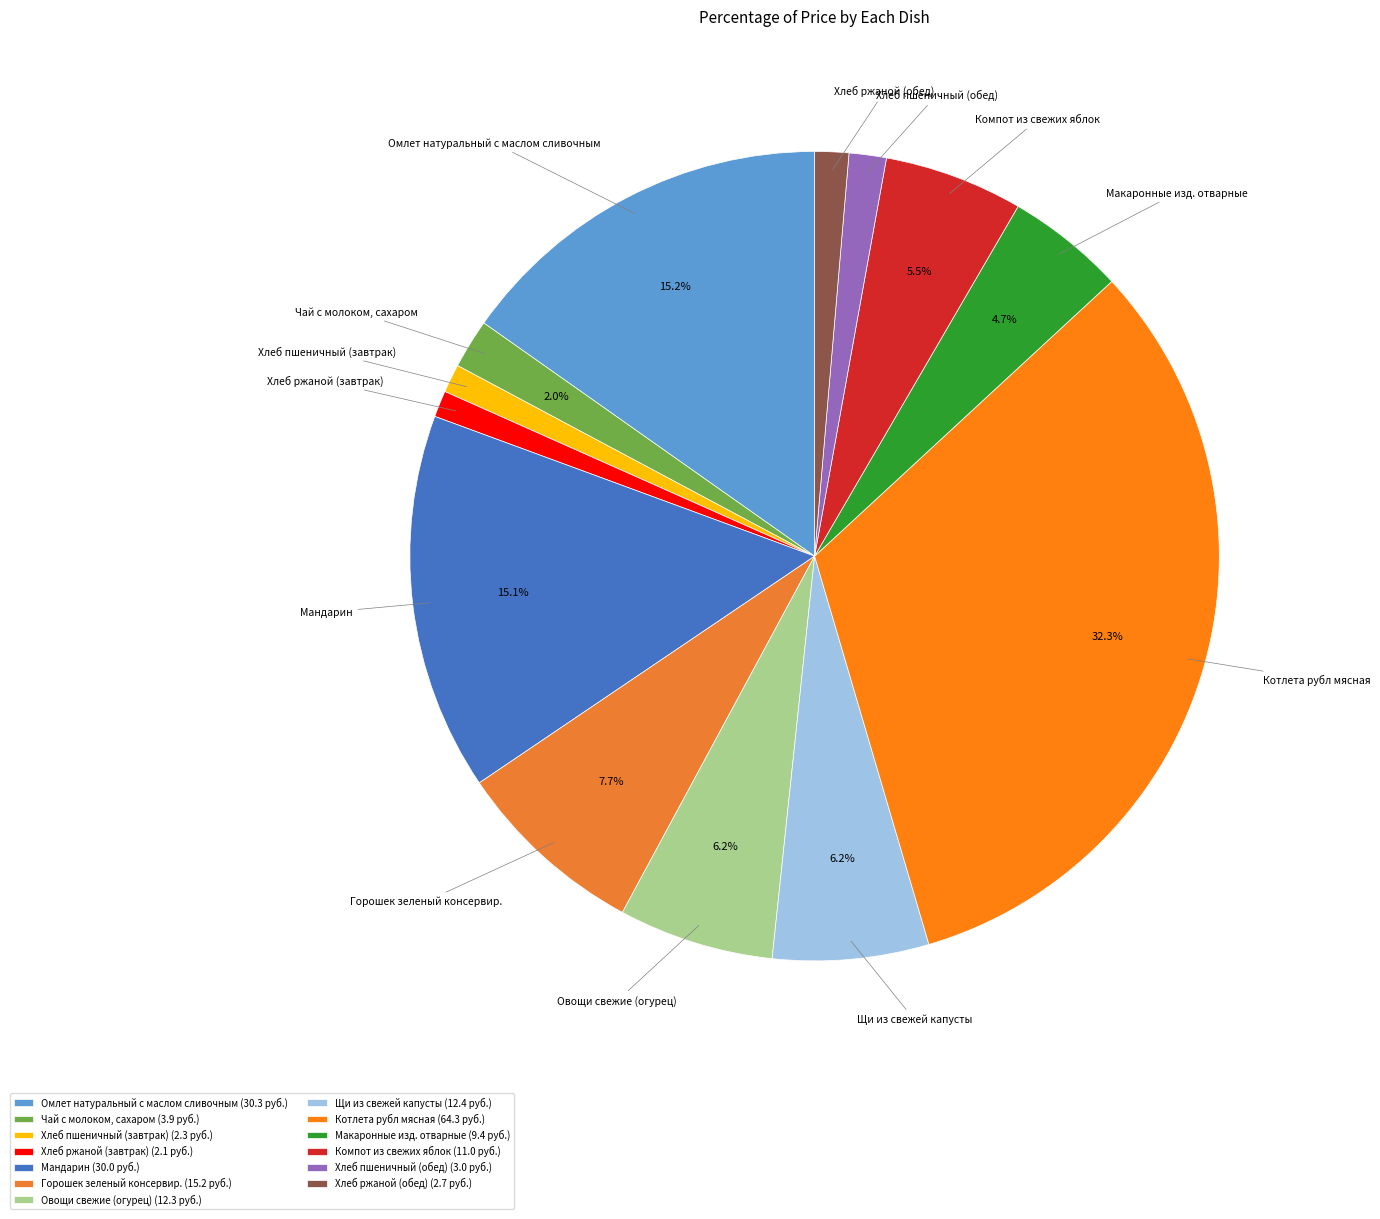

What is the largest slice in the pie chart?

Котлета рубл мясная